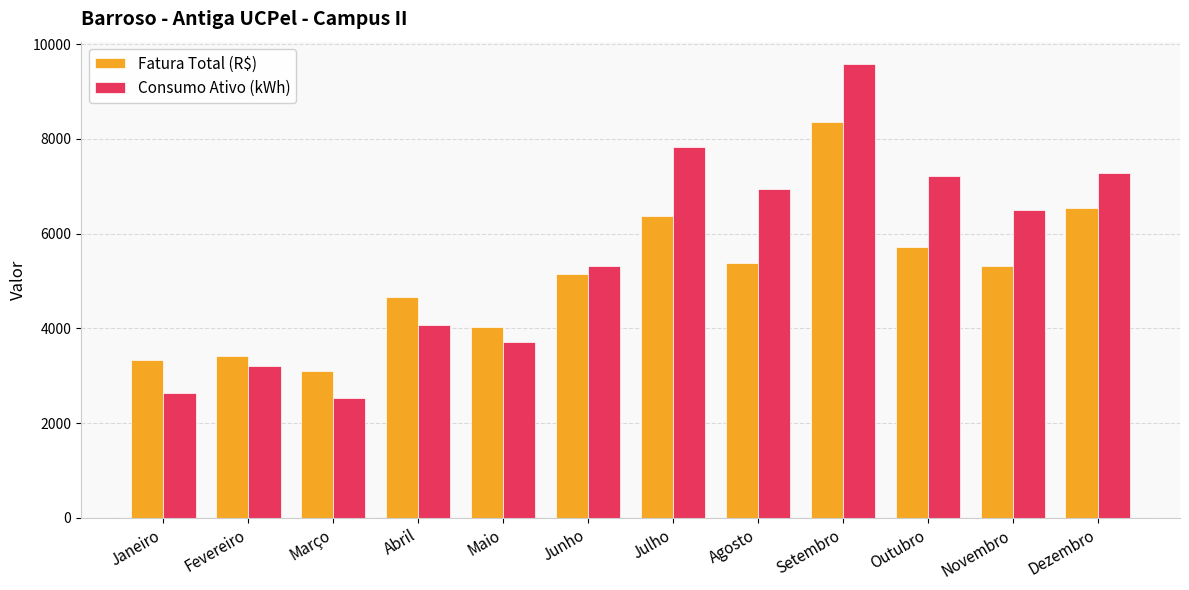

The Fatura Total (R$) series shows 4024.5 at Maio. True or false?

True